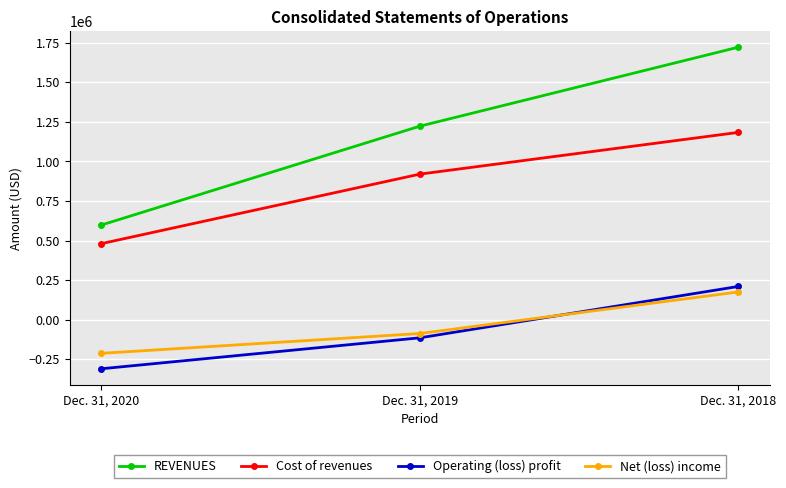

Between Dec. 31, 2019 and Dec. 31, 2018, which series saw the biggest shift?

REVENUES